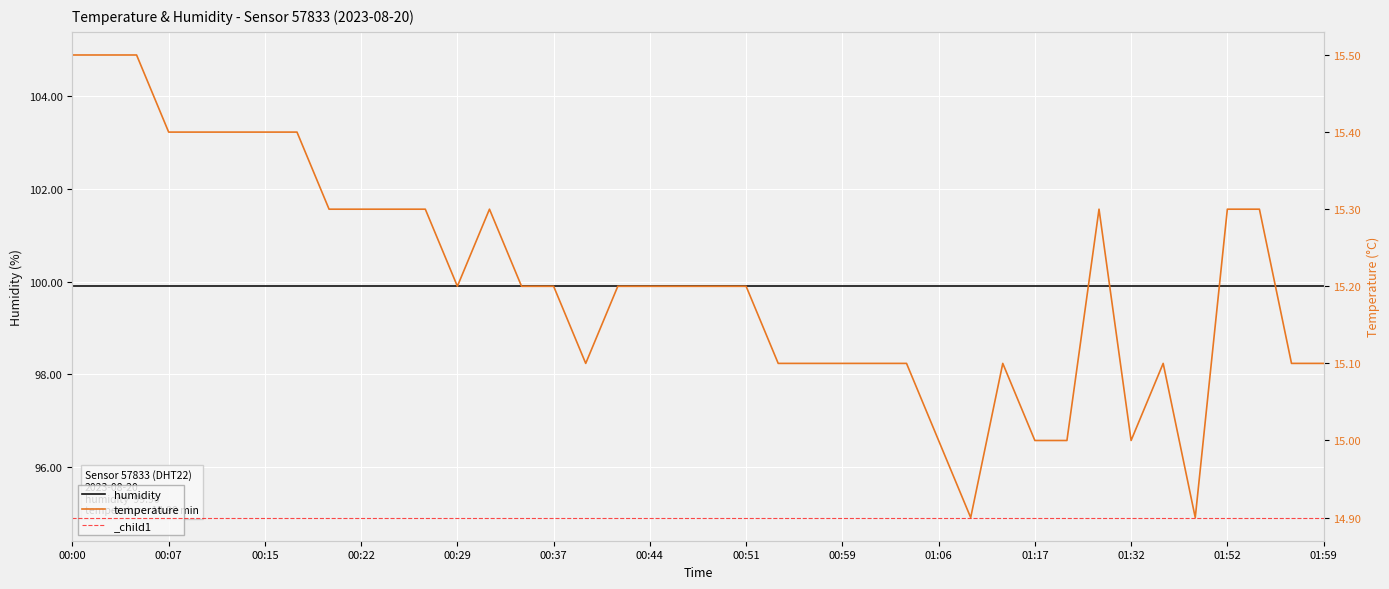

True or false: humidity and temperature cross at least once.

False